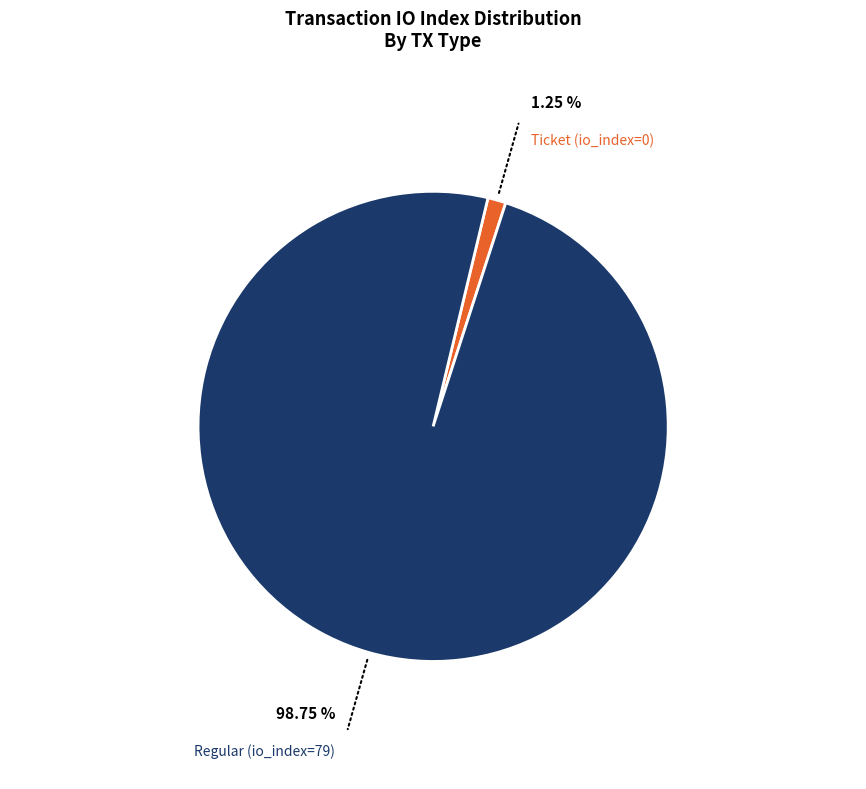

Which category has the biggest portion of the pie?

Regular (io_index=79)